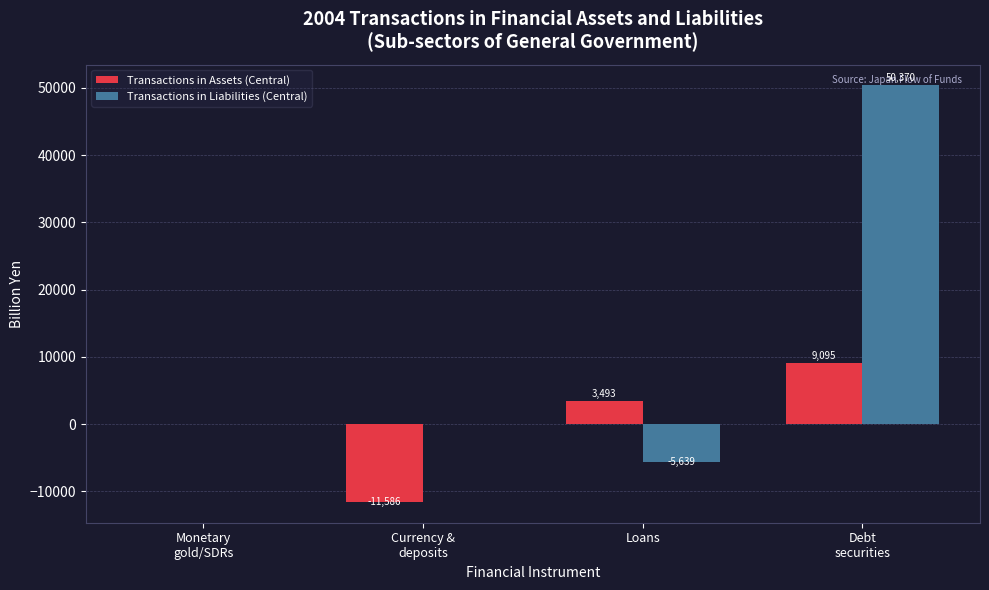

How many values in Transactions in Assets (Central) are above zero?

2